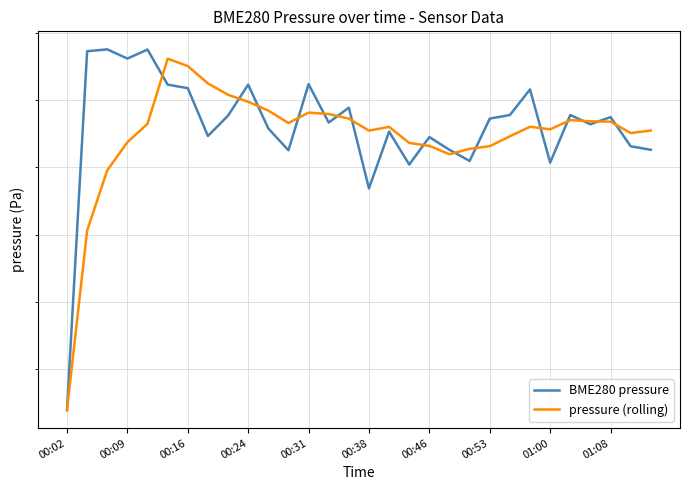

What position from the right is 00:53?

9